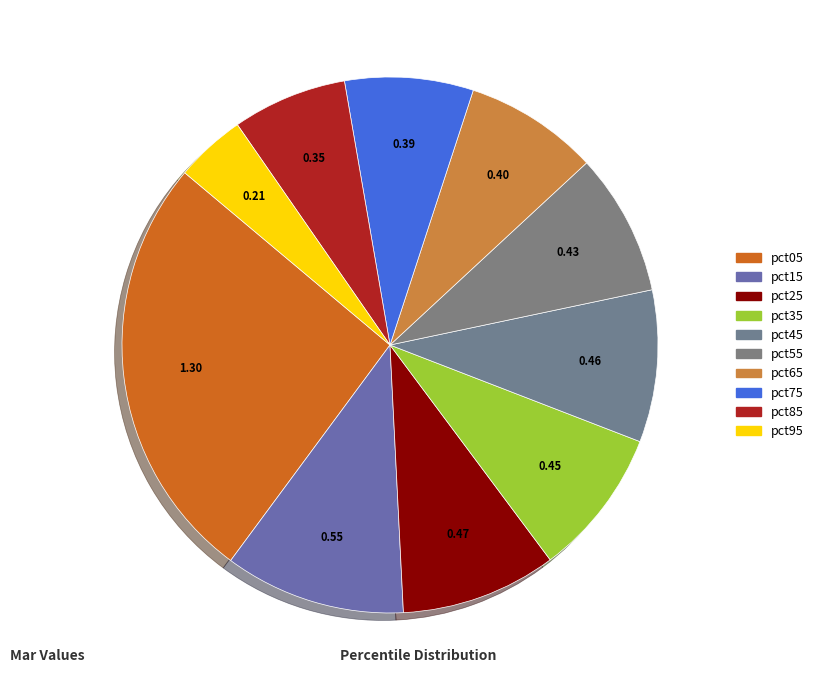

To the nearest percent, what is the difference between the pct95 and pct45 slice percentages?

5%